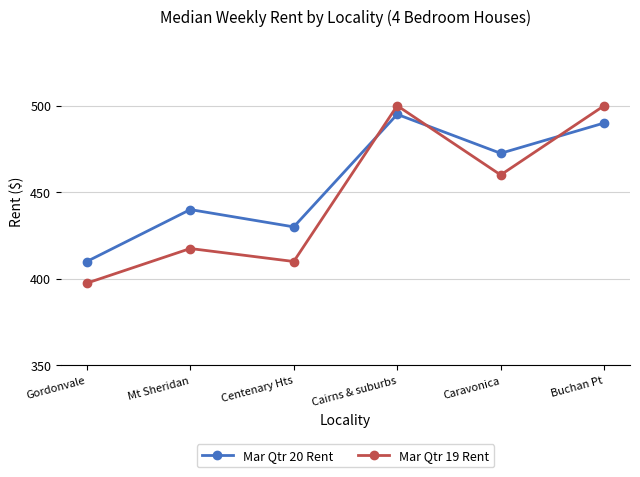

What is the sum of the Mar Qtr 20 Rent values at Buchan Pt and Centenary Hts?

920.0